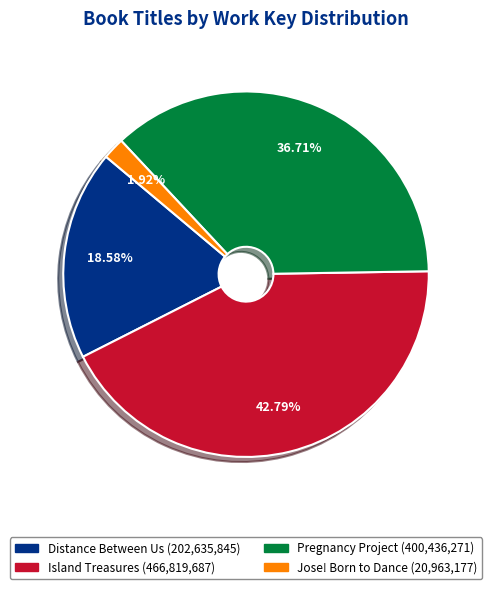

Rank the categories by value from highest to lowest.

Island Treasures, Pregnancy Project, Distance Between Us, Jose! Born to Dance